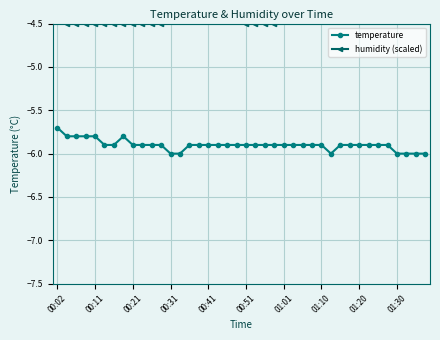

At how many categories does at least one series exceed -4?

25